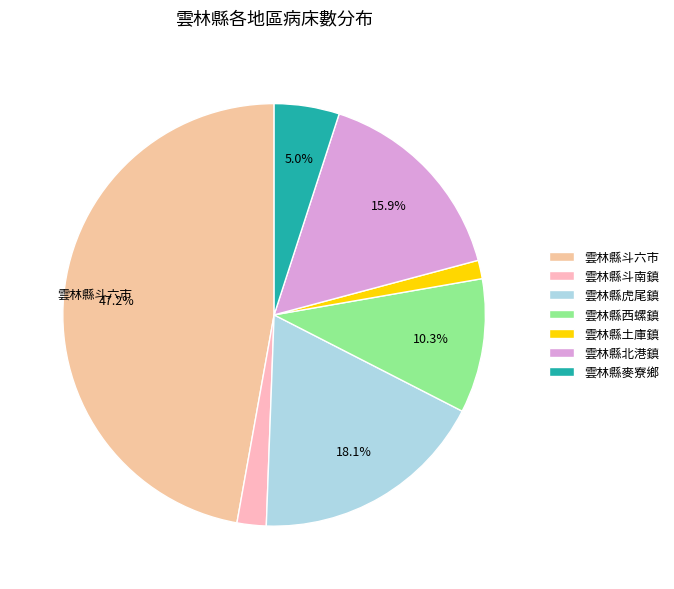

To the nearest percent, what is the difference between the 雲林縣西螺鎮 and 雲林縣斗六市 slice percentages?

37%